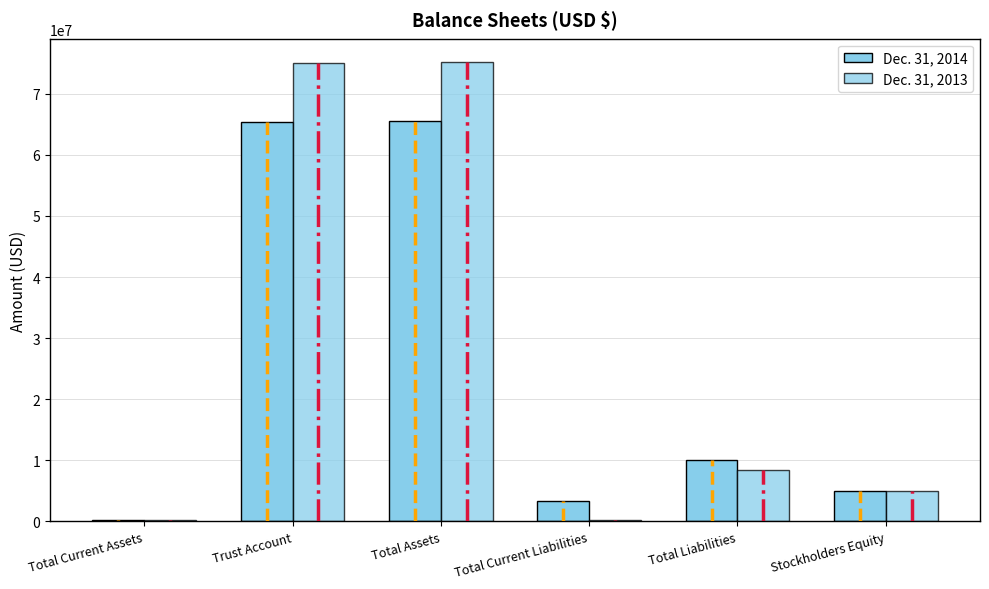

Reading left to right, list all the values displayed in this chart.

Dec. 31, 2014: 186331	65355296	65541627	3335799	10010799	5000001
Dec. 31, 2013: 206367	75048721	75255088	195557	8445557	5000001